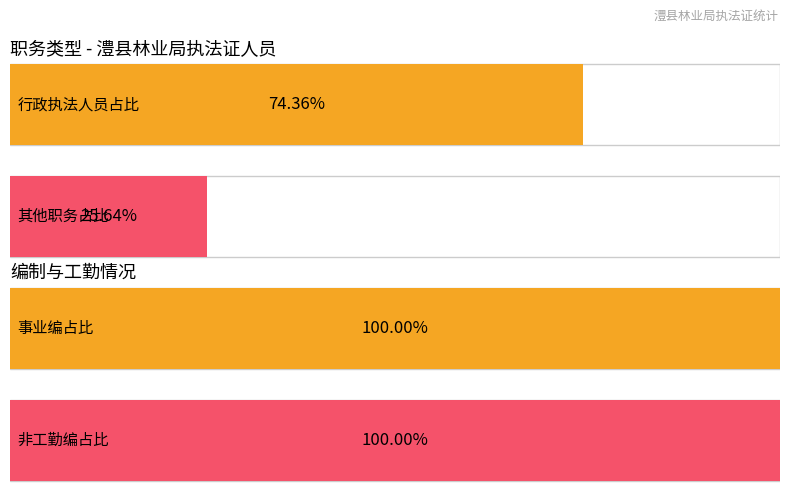

True or false: 行政执法人员 has a value of 1 at 6.

False